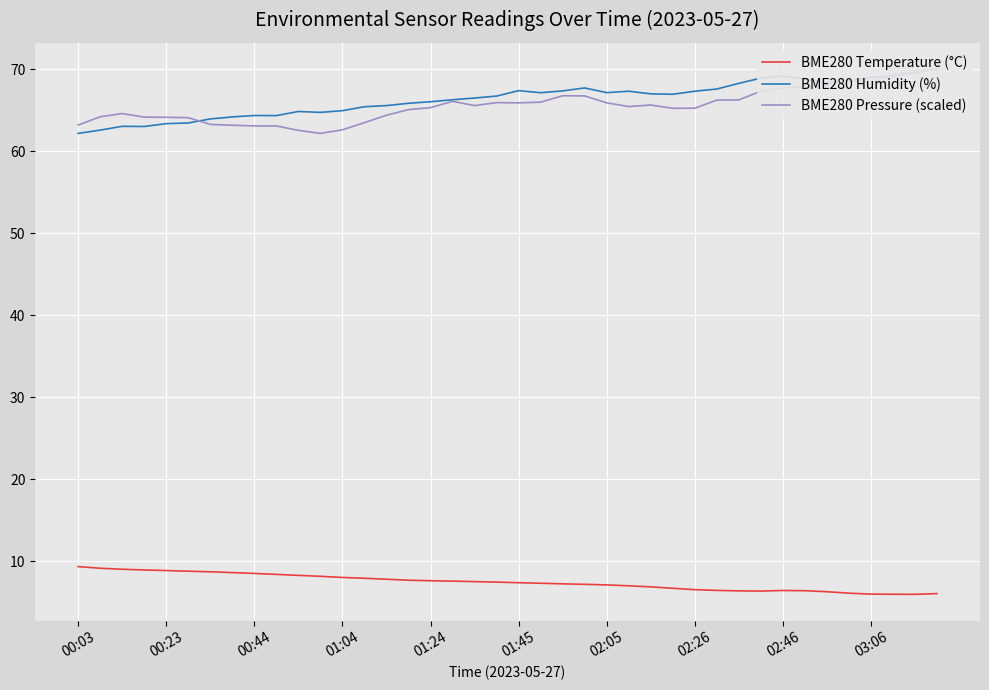

What is the lowest value of the BME280 Humidity (%) series?

62.2